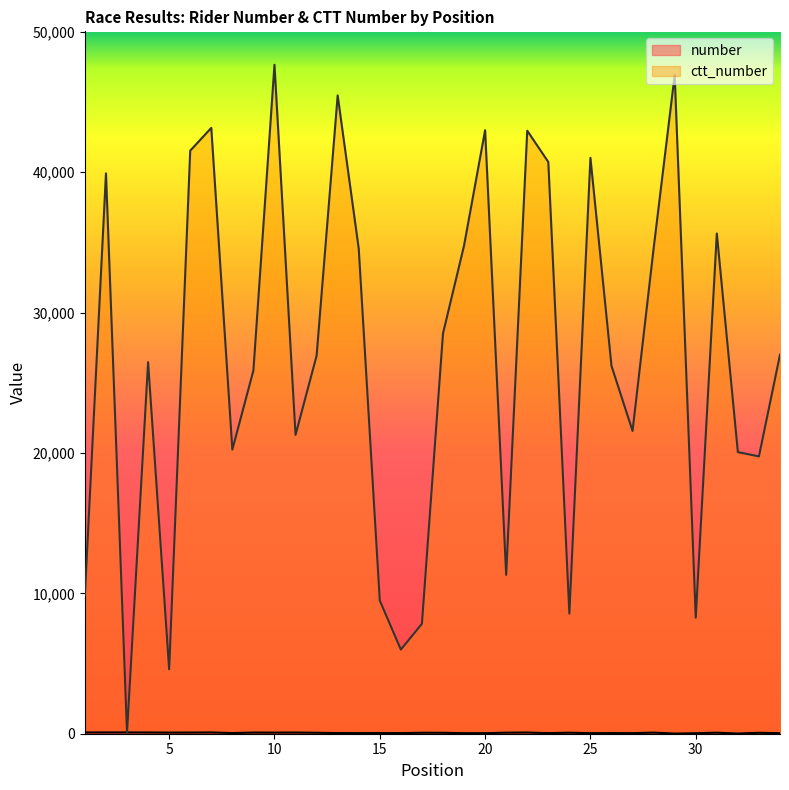

Where is ctt_number nearest to the value 23853?

9